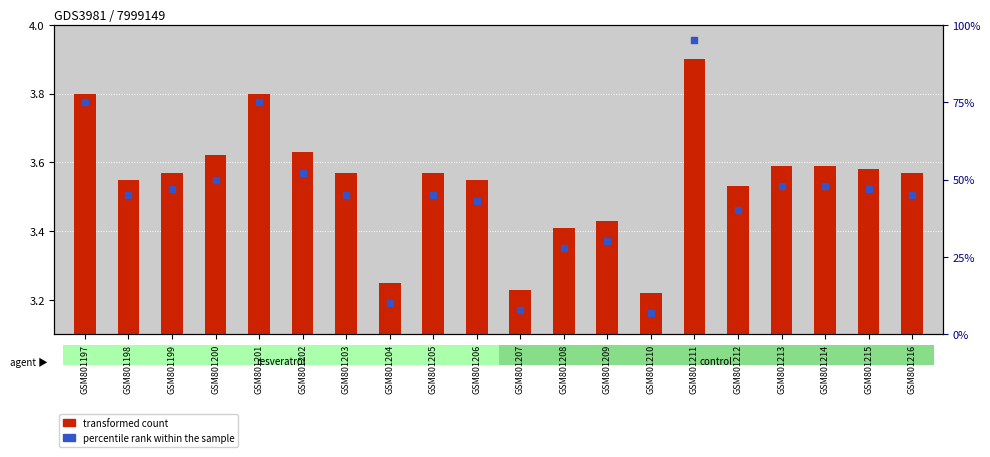

What are all the series names shown in the legend?

transformed count, percentile rank within the sample